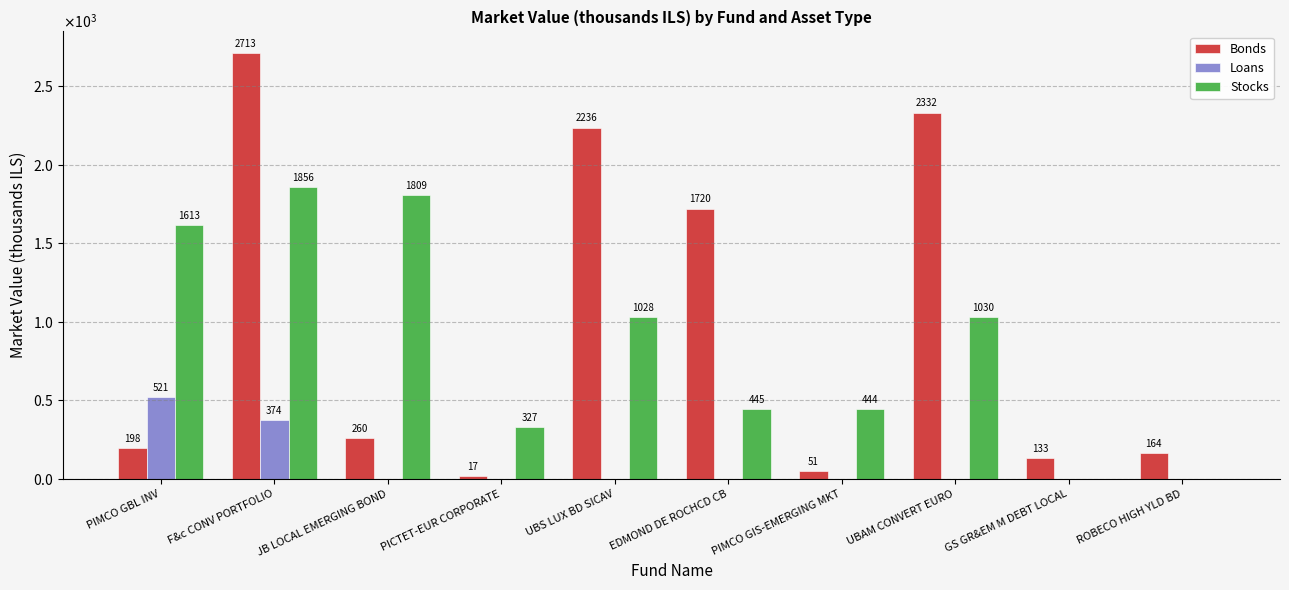

What are all the series names shown in the legend?

Bonds, Loans, Stocks